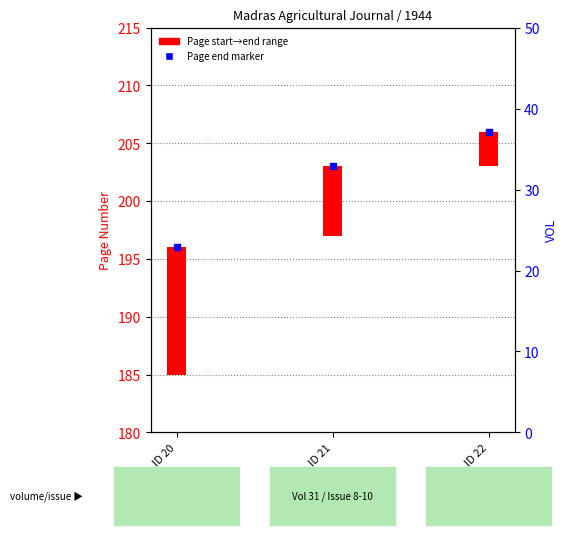

What is the change in value from ID 21 to ID 22?

+3